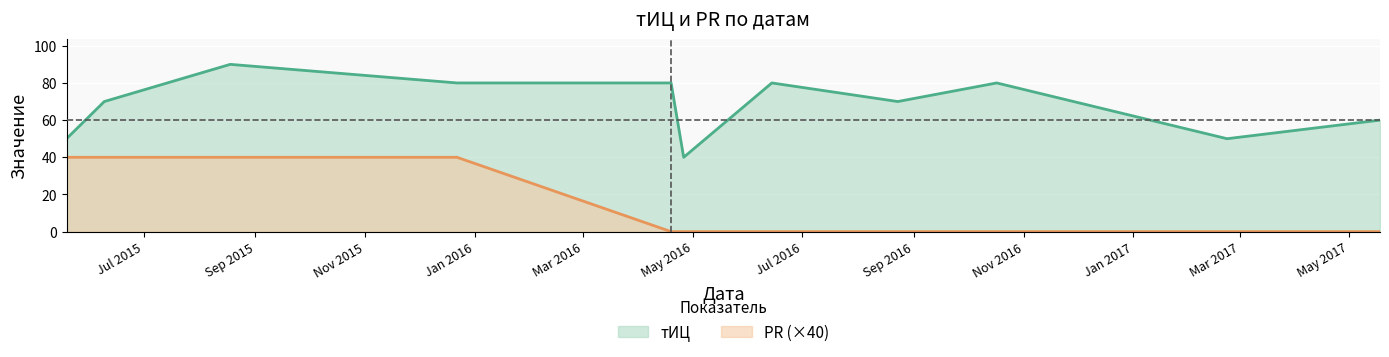

Count the PR values in the range 0 to 40.

11